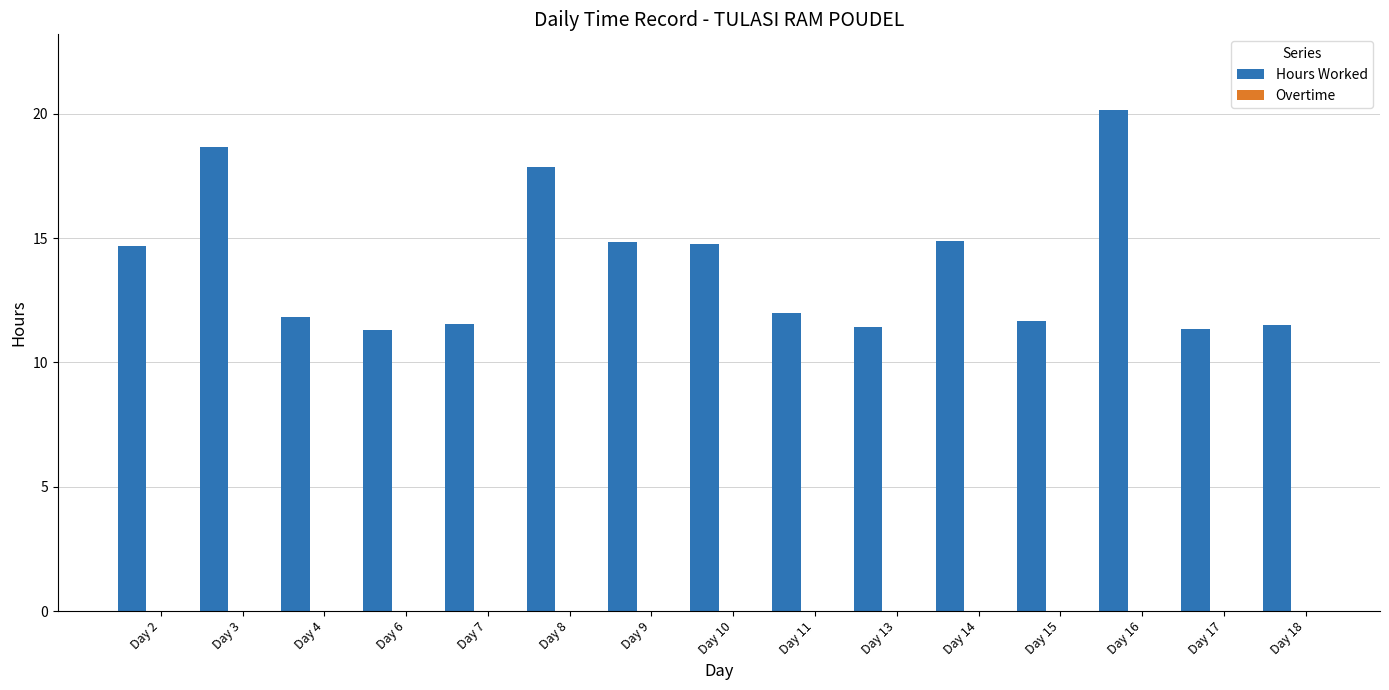

What is the greatest value displayed?

20.2